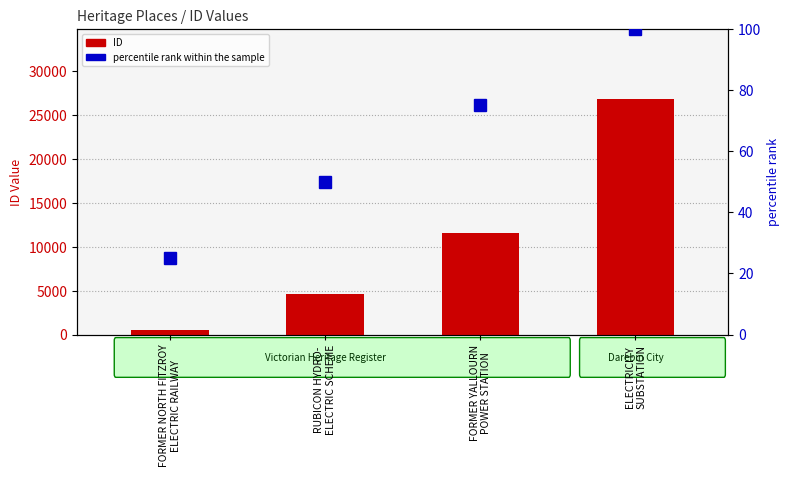

At which label does ID reach its peak?

ELECTRICITY
SUBSTATION